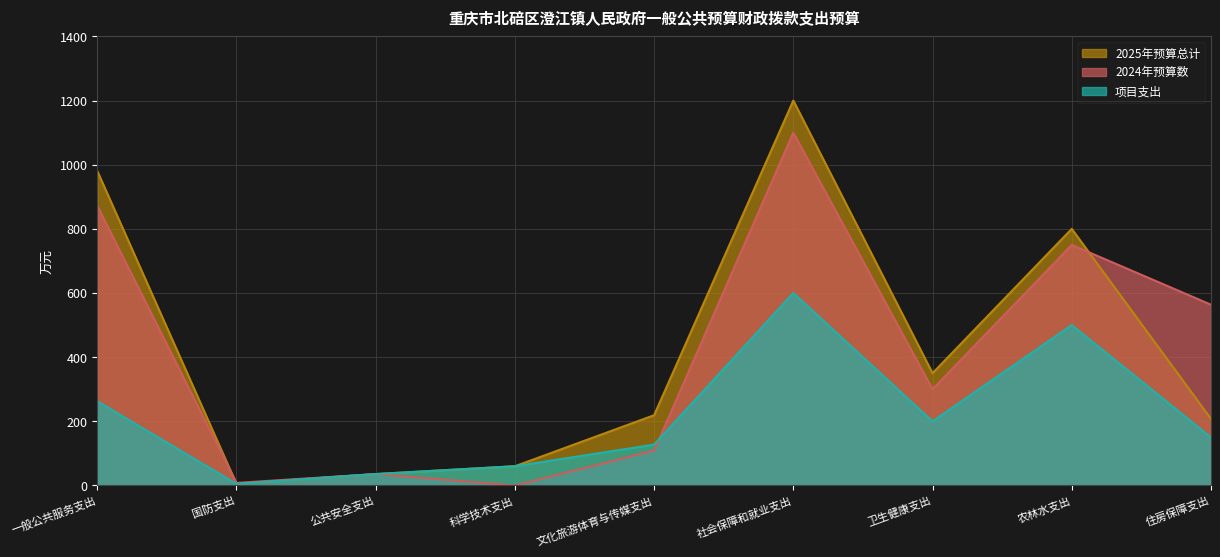

Between 一般公共服务支出 and 住房保障支出, which is larger?

一般公共服务支出